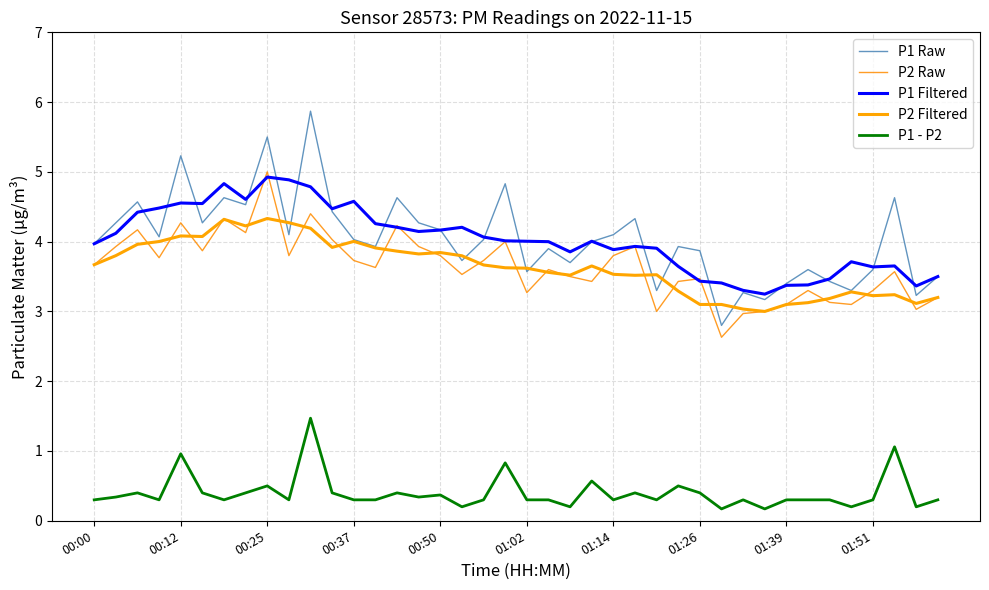

How many lines are shown in the chart?

5